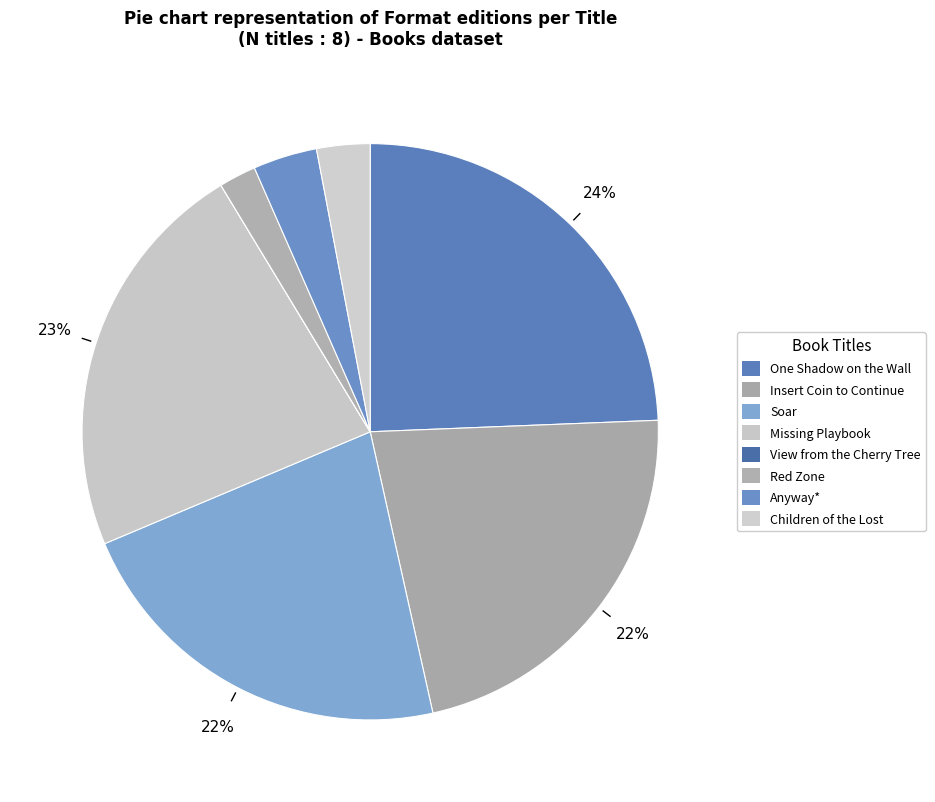

Rank the categories by value from highest to lowest.

One Shadow on the Wall, Missing Playbook, Soar, Insert Coin to Continue, Anyway*, Children of the Lost, Red Zone, View from the Cherry Tree